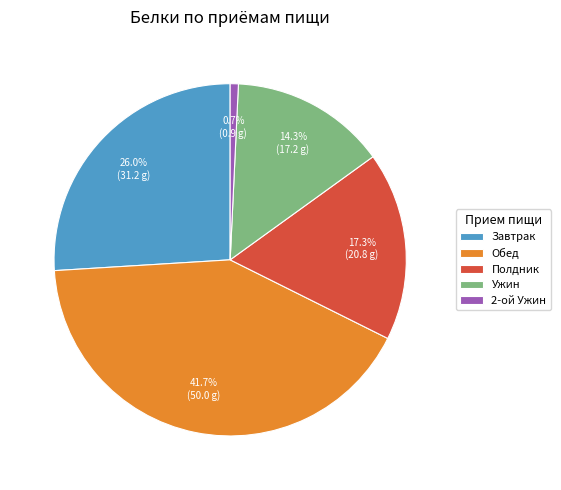

Count the number of slices in the pie.

5